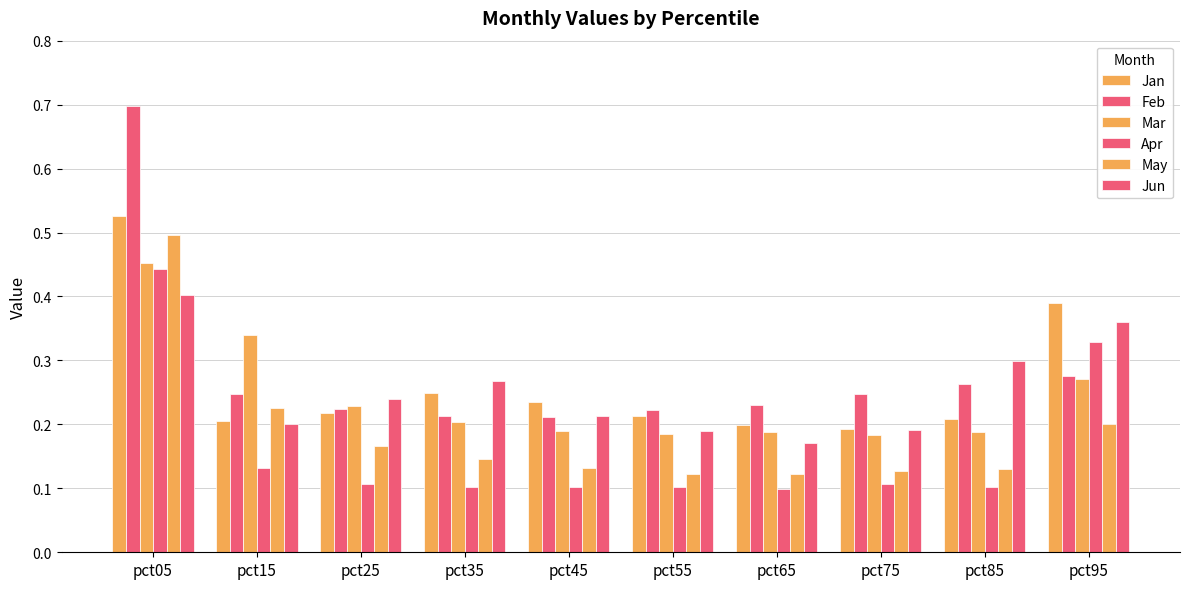

Reading left to right, extract all data points from this chart.

Jan: 0.5	0.2	0.2	0.2	0.2	0.2	0.2	0.2	0.2	0.4
Feb: 0.7	0.2	0.2	0.2	0.2	0.2	0.2	0.2	0.3	0.3
Mar: 0.5	0.3	0.2	0.2	0.2	0.2	0.2	0.2	0.2	0.3
Apr: 0.4	0.1	0.1	0.1	0.1	0.1	0.1	0.1	0.1	0.3
May: 0.5	0.2	0.2	0.1	0.1	0.1	0.1	0.1	0.1	0.2
Jun: 0.4	0.2	0.2	0.3	0.2	0.2	0.2	0.2	0.3	0.4